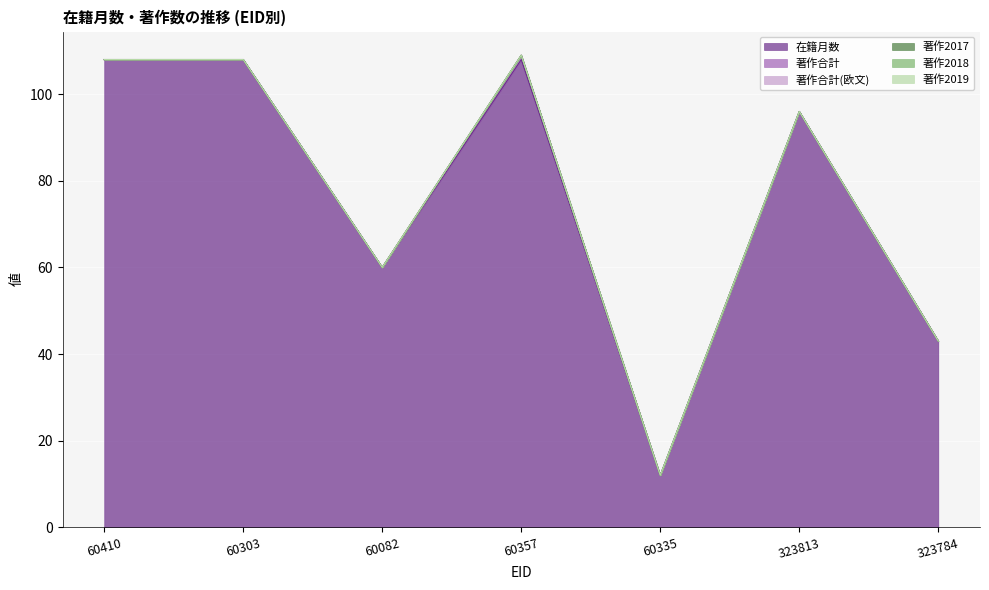

At which label does 著作2017 reach its peak?

60410